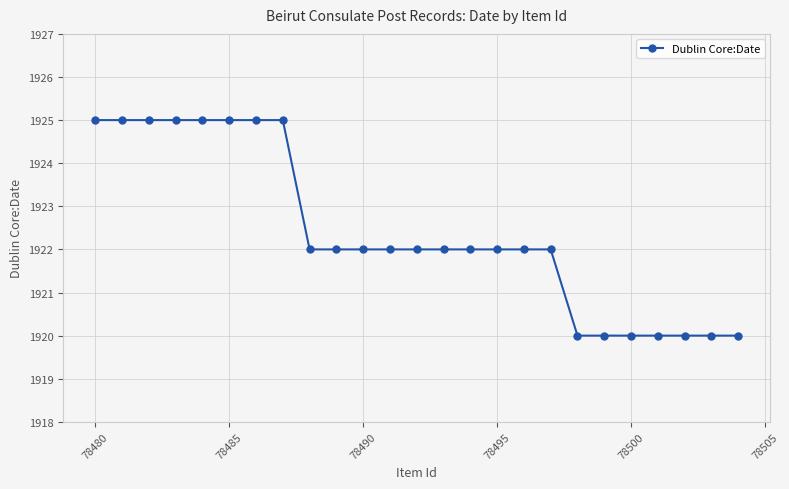

What is the value of the 2nd point from the left?

1925